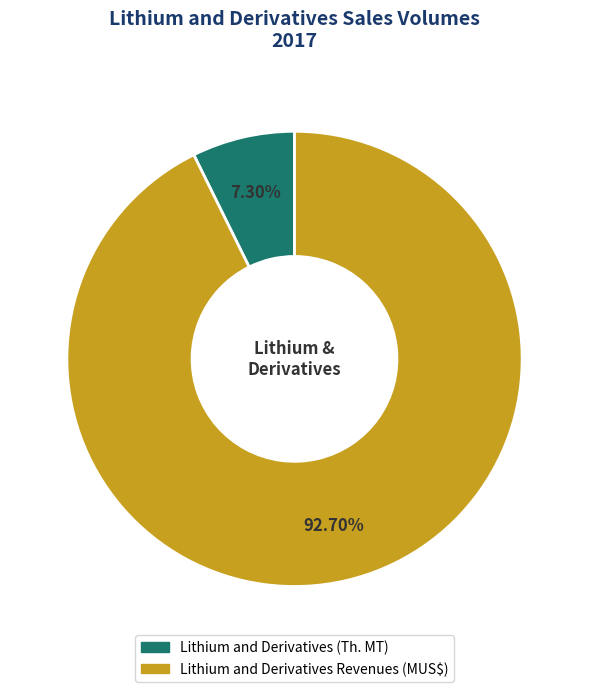

What is the ratio of the value at Lithium and Derivatives (Th. MT) to the value at Lithium and Derivatives Revenues (MUS$)?

0.1